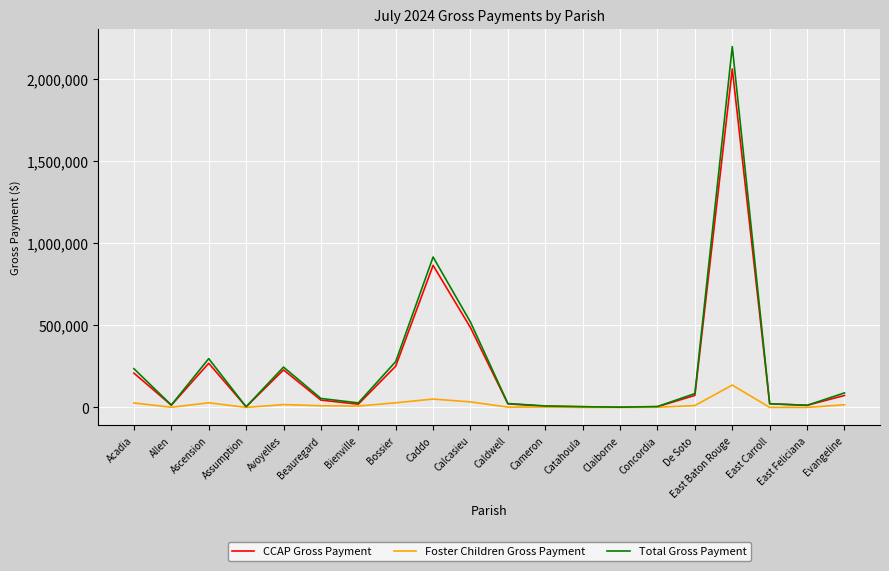

What value does the CCAP Gross Payment series have at Assumption?

3675.0